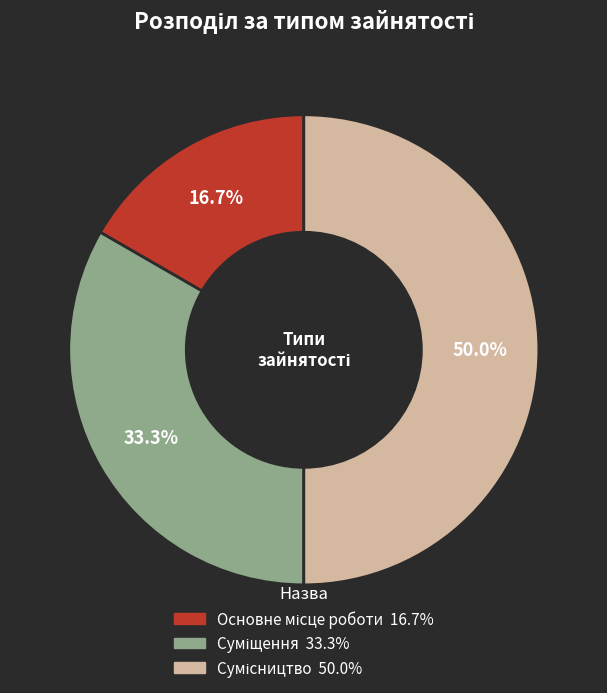

Count the number of slices in the pie.

3